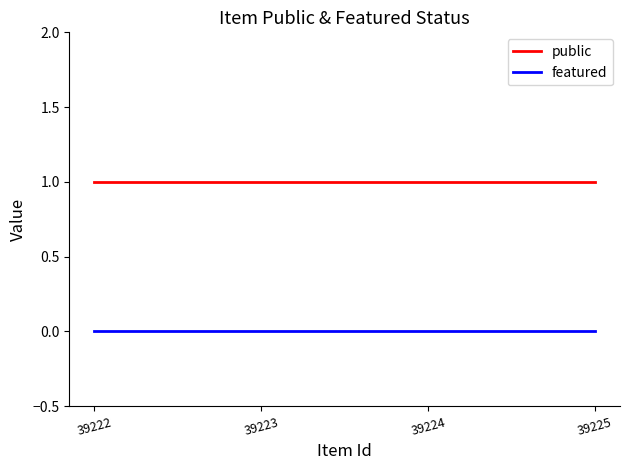

Reading right to left, what are all the values shown in this chart?

public: 1	1	1	1
featured: 0	0	0	0